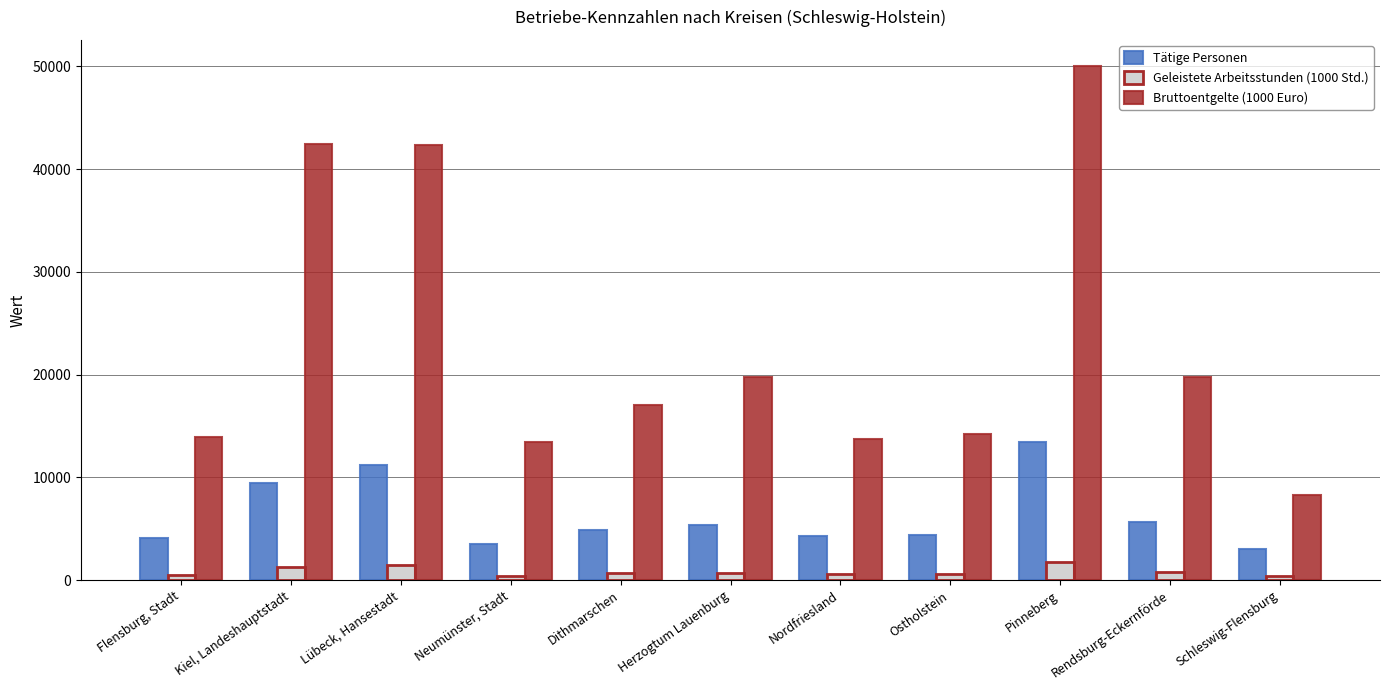

Which series has the widest spread of values?

Bruttoentgelte (1000 Euro)